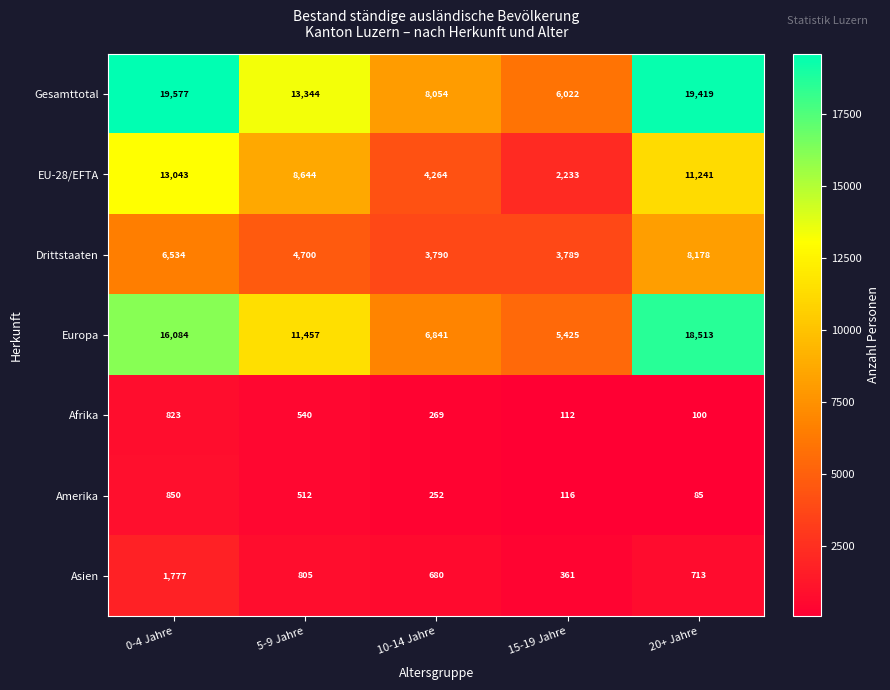

Which series has the largest total across all categories?

Gesamttotal